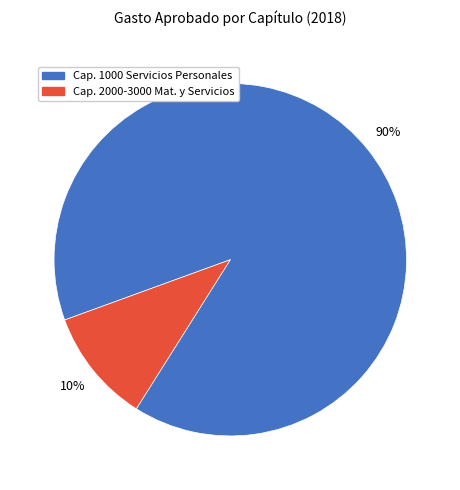

Is there a majority slice in this chart?

Yes